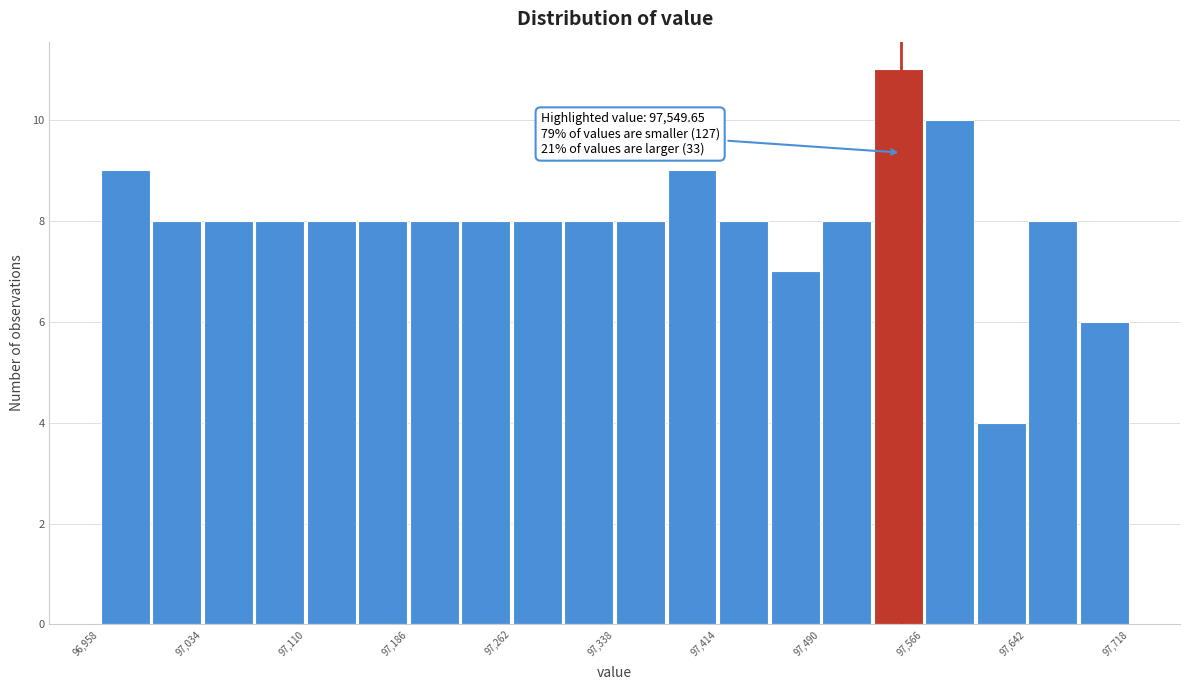

Around what value on the x-axis is the tallest bar? Give the approximate position of its centre, as read against the axis.

97550